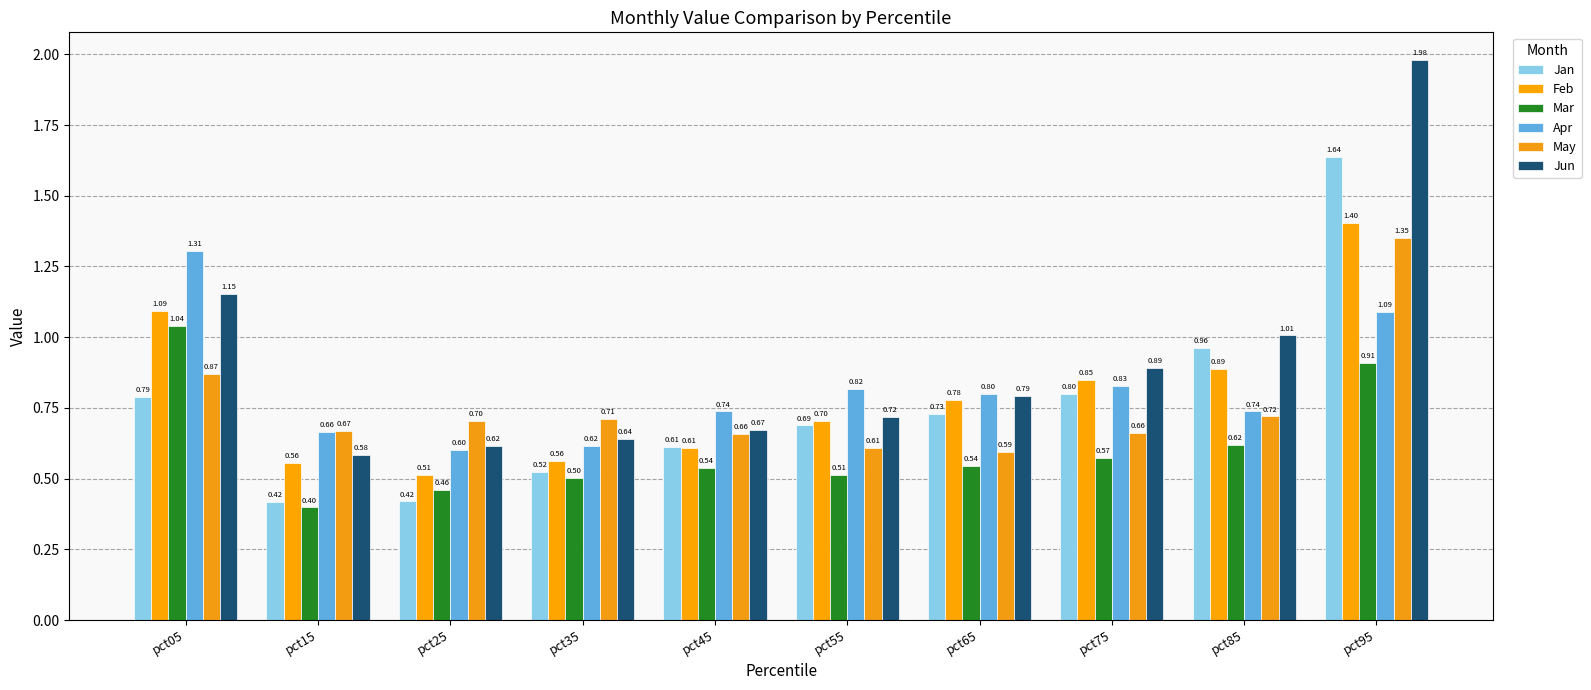

The Mar series shows 0.2 at pct55. True or false?

False